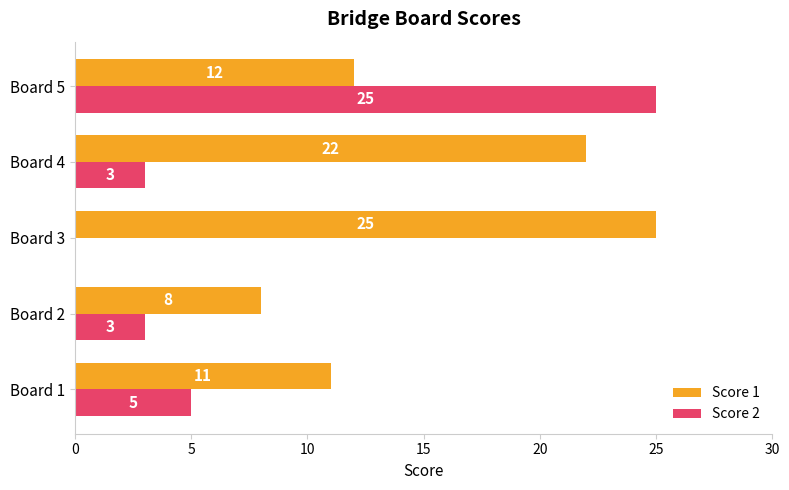

True or false: Score 2 has a value of 2 at Board 4.

False